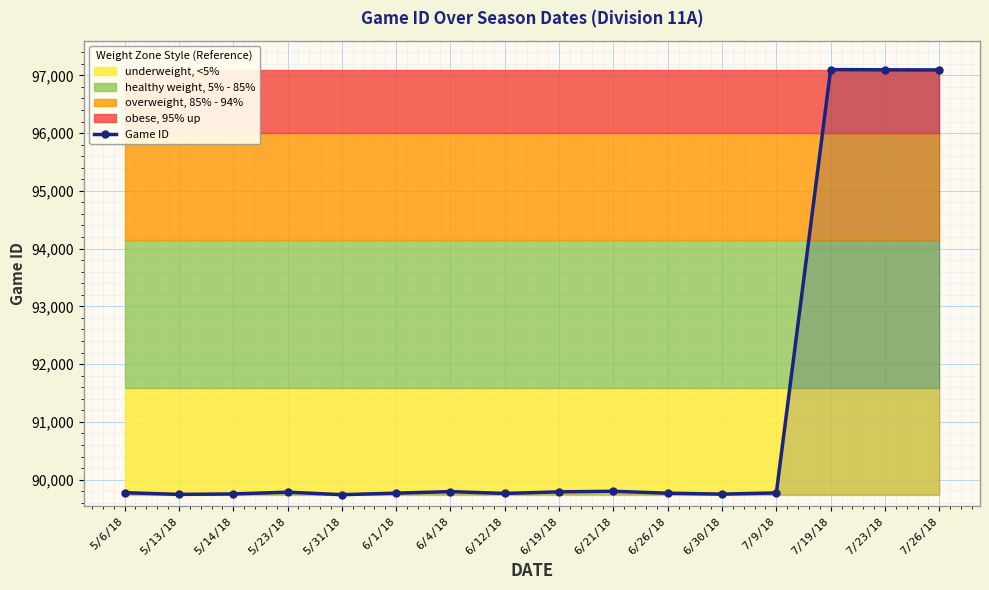

List the labels in order of value, smallest first.

5/31/18, 5/13/18, 6/30/18, 5/14/18, 6/12/18, 6/26/18, 6/1/18, 7/9/18, 5/6/18, 5/23/18, 6/19/18, 6/4/18, 6/21/18, 7/26/18, 7/23/18, 7/19/18